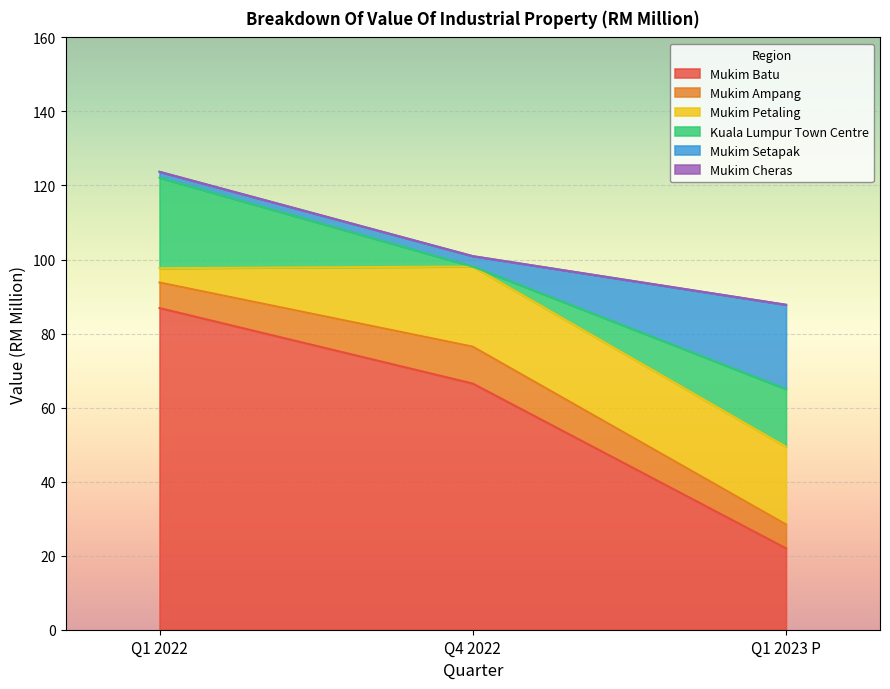

Which category has the highest value across all series?

Q1 2022